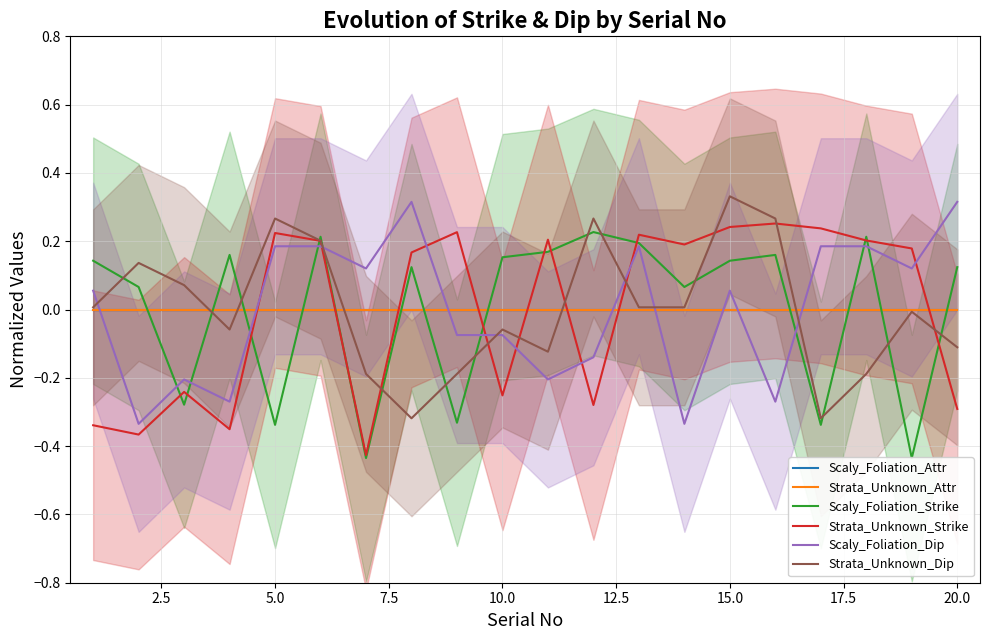

How many times do Scaly_Foliation_Attr and Scaly_Foliation_Dip cross each other?

8